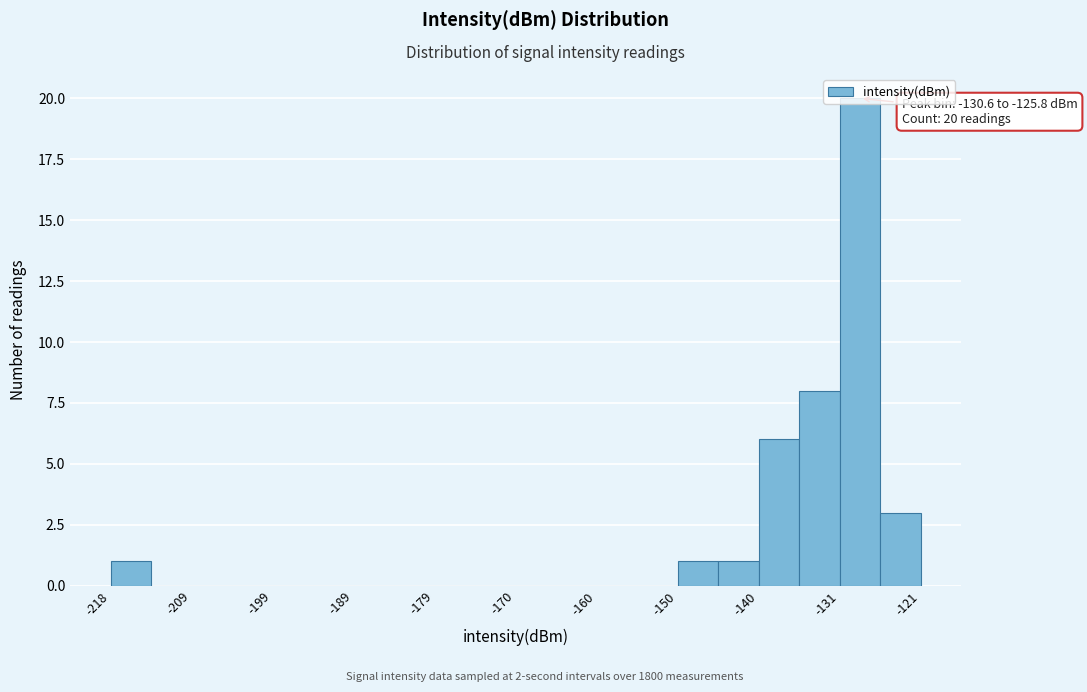

Over which range of the x-axis is the bar tallest?

-131 to -126